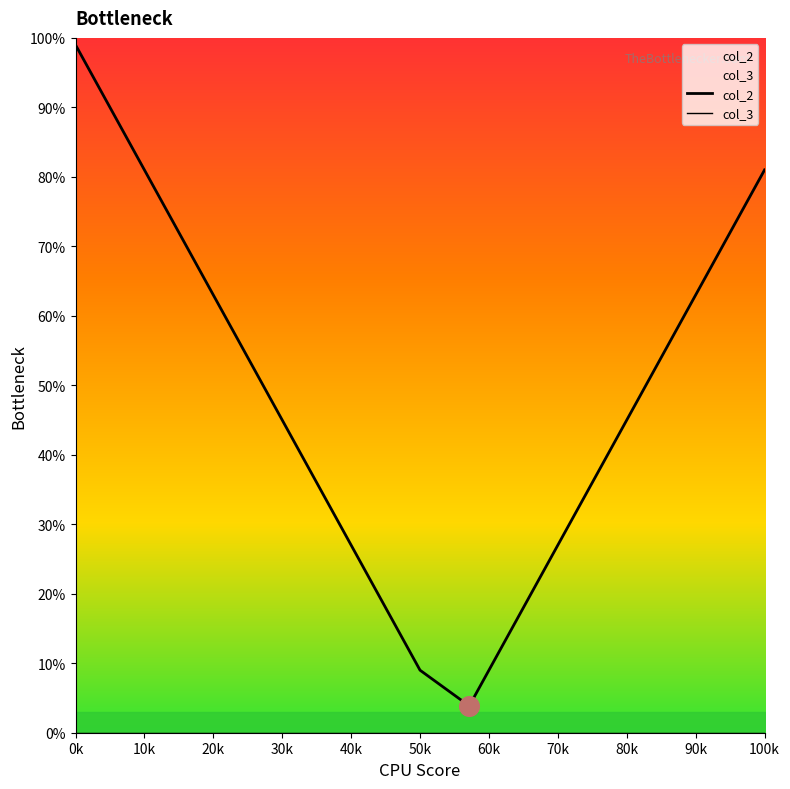

Which series reaches the minimum Y coordinate?

col_3